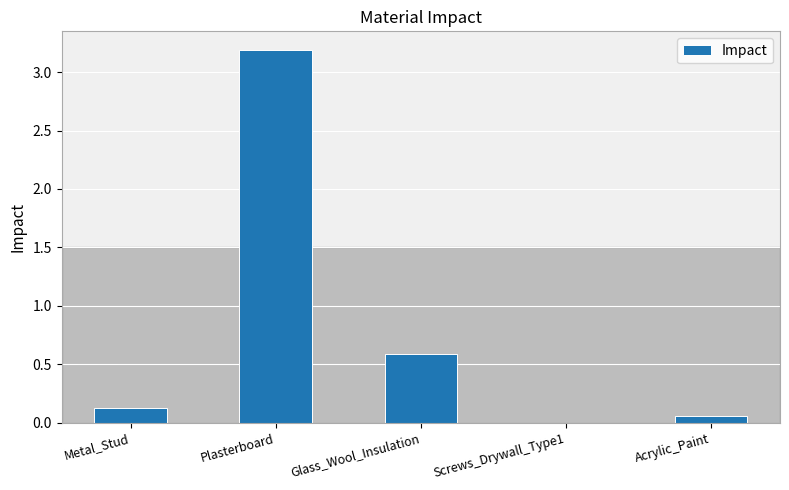

Which has a higher value, Acrylic_Paint or Metal_Stud?

Metal_Stud